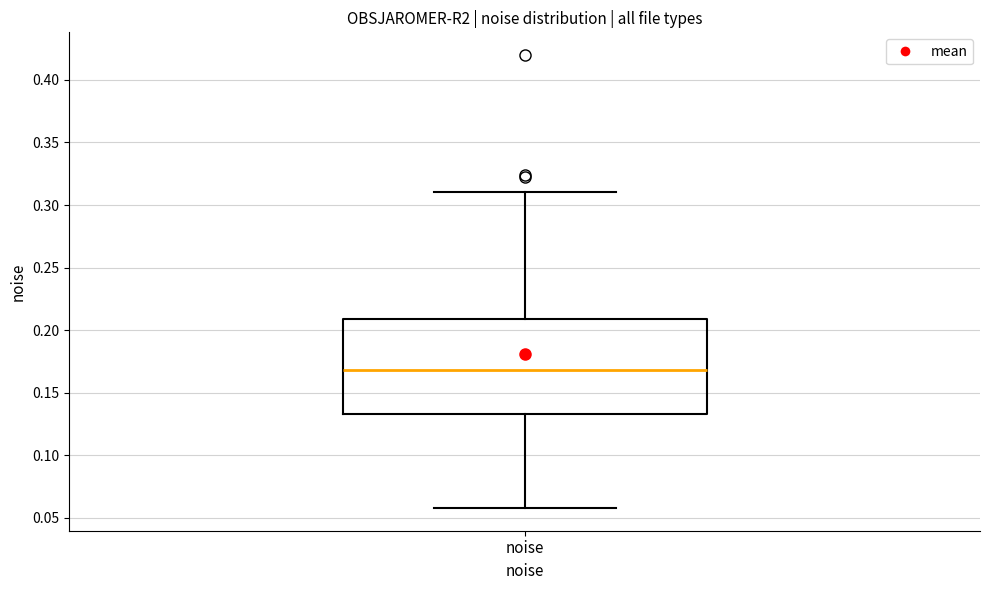

Transcribe this box plot: give where the median line is, the range the box spans, and where the two whiskers end, as read against the y-axis. The values are not printed on the chart, so give them approximately, as read against the axis.

median 0.170, box 0.135 to 0.210, whiskers 0.060 to 0.310